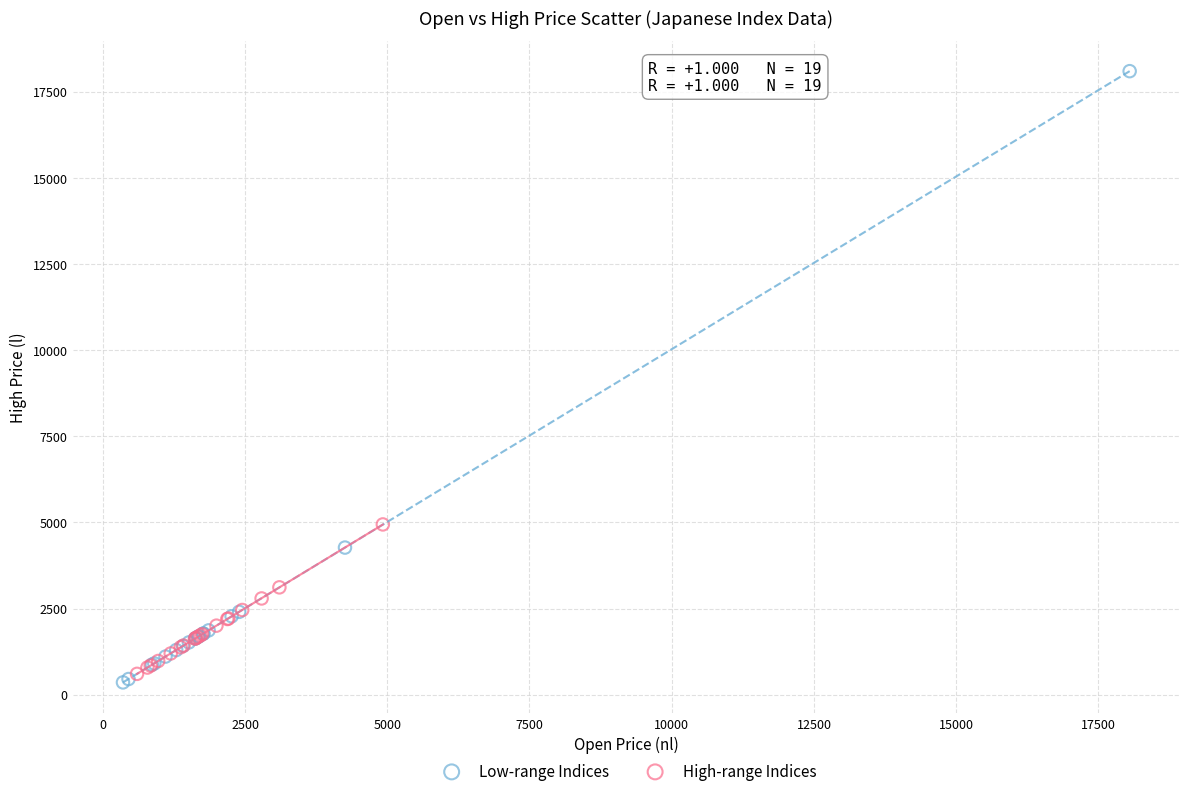

Which series has the largest Y range (max minus min)?

Low-range Indices